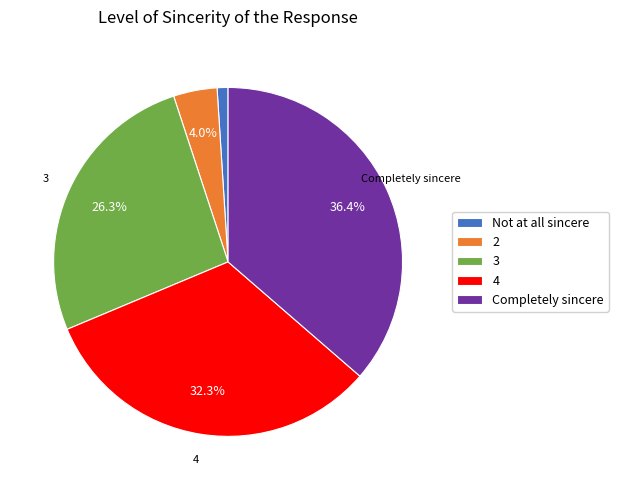

What percentage is the 3 slice, to the nearest percent?

26%